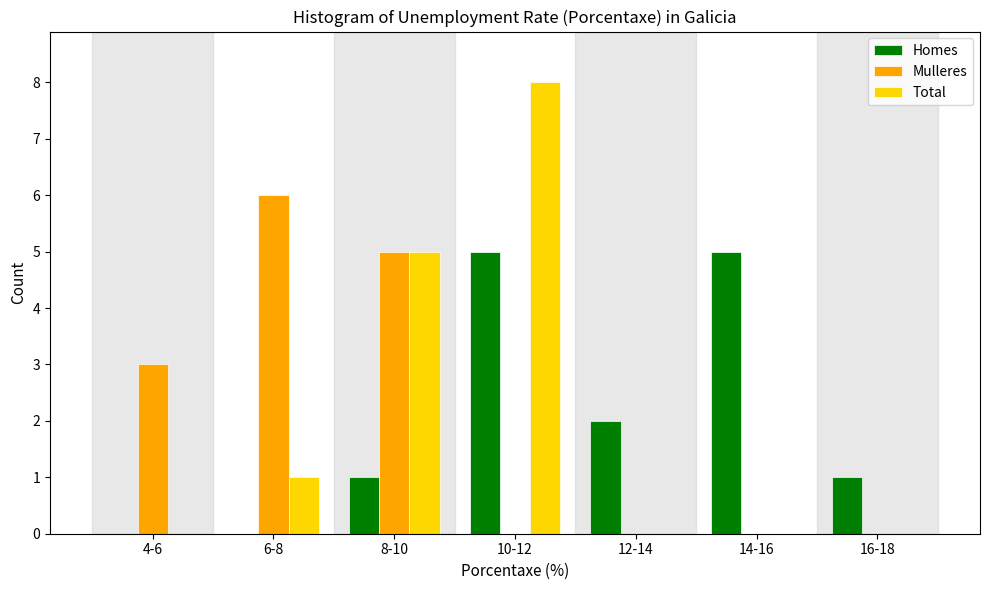

Reading left to right, extract all data points from this chart.

Homes: 4-6=0	6-8=0	8-10=1	10-12=5	12-14=2	14-16=5	16-18=1
Mulleres: 4-6=3	6-8=6	8-10=5	10-12=0	12-14=0	14-16=0	16-18=0
Total: 4-6=0	6-8=1	8-10=5	10-12=8	12-14=0	14-16=0	16-18=0